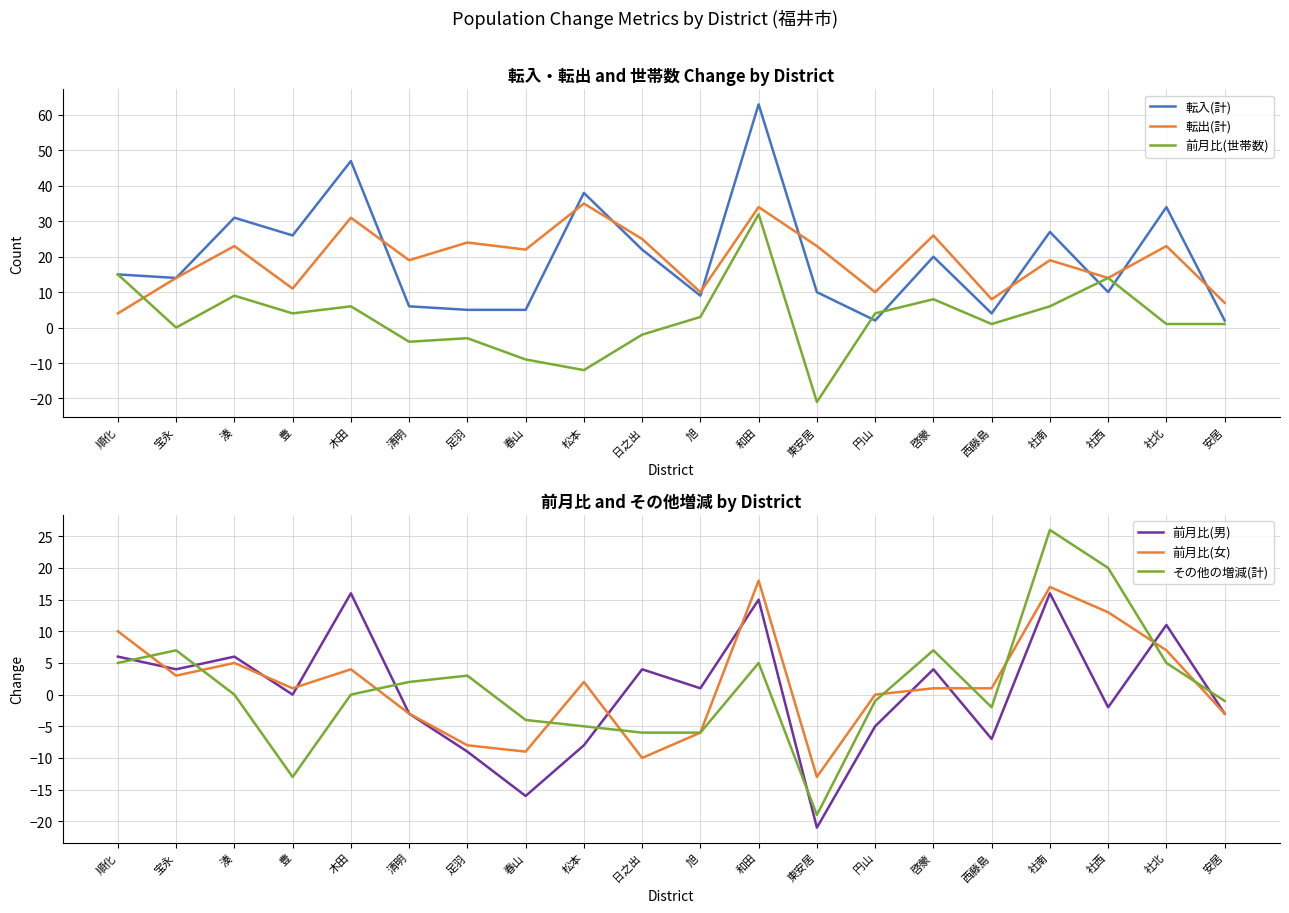

Reading left to right, what are all the values shown in this chart?

転入(計): 順化=15	宝永=14	湊=31	豊=26	木田=47	清明=6	足羽=5	春山=5	松本=38	日之出=22	旭=9	和田=63	東安居=10	円山=2	啓蒙=20	西藤島=4	社南=27	社西=10	社北=34	安居=2
転出(計): 順化=4	宝永=14	湊=23	豊=11	木田=31	清明=19	足羽=24	春山=22	松本=35	日之出=25	旭=10	和田=34	東安居=23	円山=10	啓蒙=26	西藤島=8	社南=19	社西=14	社北=23	安居=7
前月比(世帯数): 順化=15	宝永=0	湊=9	豊=4	木田=6	清明=-4	足羽=-3	春山=-9	松本=-12	日之出=-2	旭=3	和田=32	東安居=-21	円山=4	啓蒙=8	西藤島=1	社南=6	社西=14	社北=1	安居=1
前月比(男): 順化=6	宝永=4	湊=6	豊=0	木田=16	清明=-3	足羽=-9	春山=-16	松本=-8	日之出=4	旭=1	和田=15	東安居=-21	円山=-5	啓蒙=4	西藤島=-7	社南=16	社西=-2	社北=11	安居=-3
前月比(女): 順化=10	宝永=3	湊=5	豊=1	木田=4	清明=-3	足羽=-8	春山=-9	松本=2	日之出=-10	旭=-6	和田=18	東安居=-13	円山=0	啓蒙=1	西藤島=1	社南=17	社西=13	社北=7	安居=-3
その他の増減(計): 順化=5	宝永=7	湊=0	豊=-13	木田=0	清明=2	足羽=3	春山=-4	松本=-5	日之出=-6	旭=-6	和田=5	東安居=-19	円山=-1	啓蒙=7	西藤島=-2	社南=26	社西=20	社北=5	安居=-1